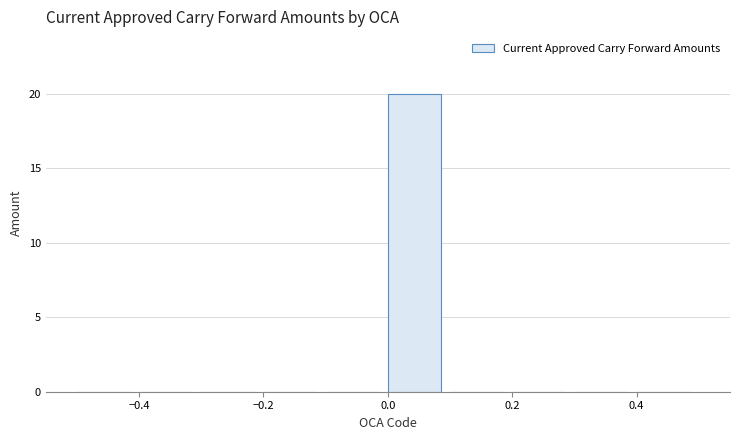

Reading left to right, transcribe this chart: for each bar, give the range it covers on the x-axis and its height. The values are not printed on the chart, so give them approximately, as read against the axis.

-0.5 to -0.4: 0
-0.4 to -0.3: 0
-0.3 to -0.2: 0
-0.2 to -0.1: 0
-0.1 to 0.0: 0
0.0 to 0.1: 20
0.1 to 0.2: 0
0.2 to 0.3: 0
0.3 to 0.4: 0
0.4 to 0.5: 0